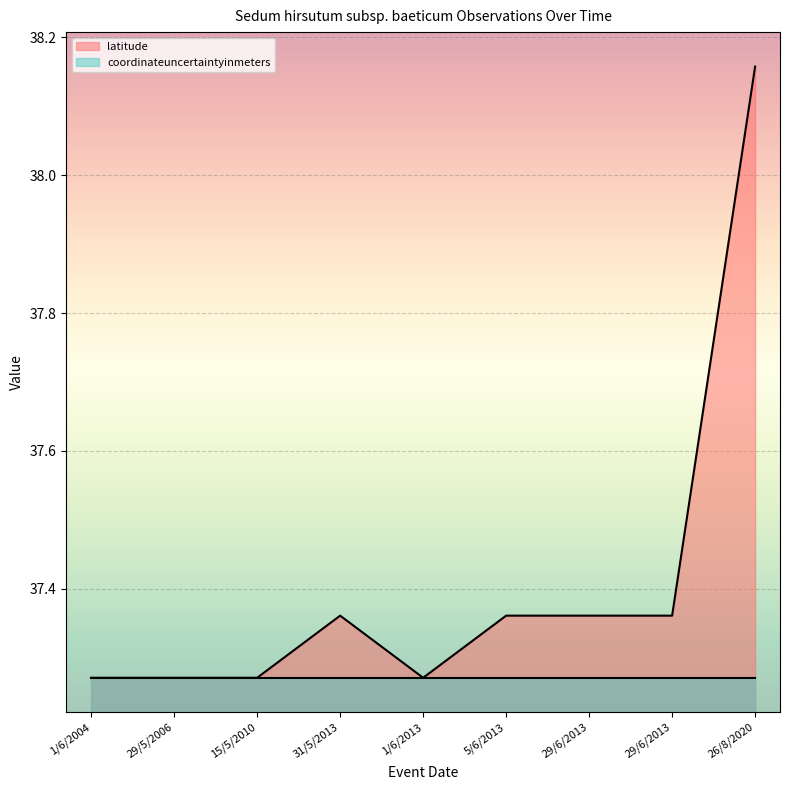

How many lines are shown in the chart?

2